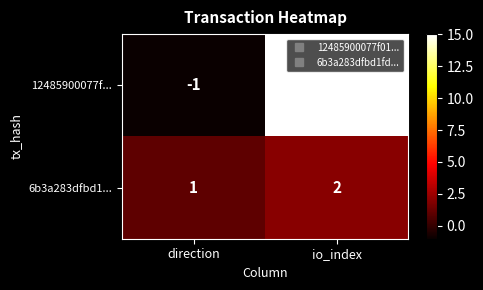

Where is 12485900077f... nearest to the value 7?

direction